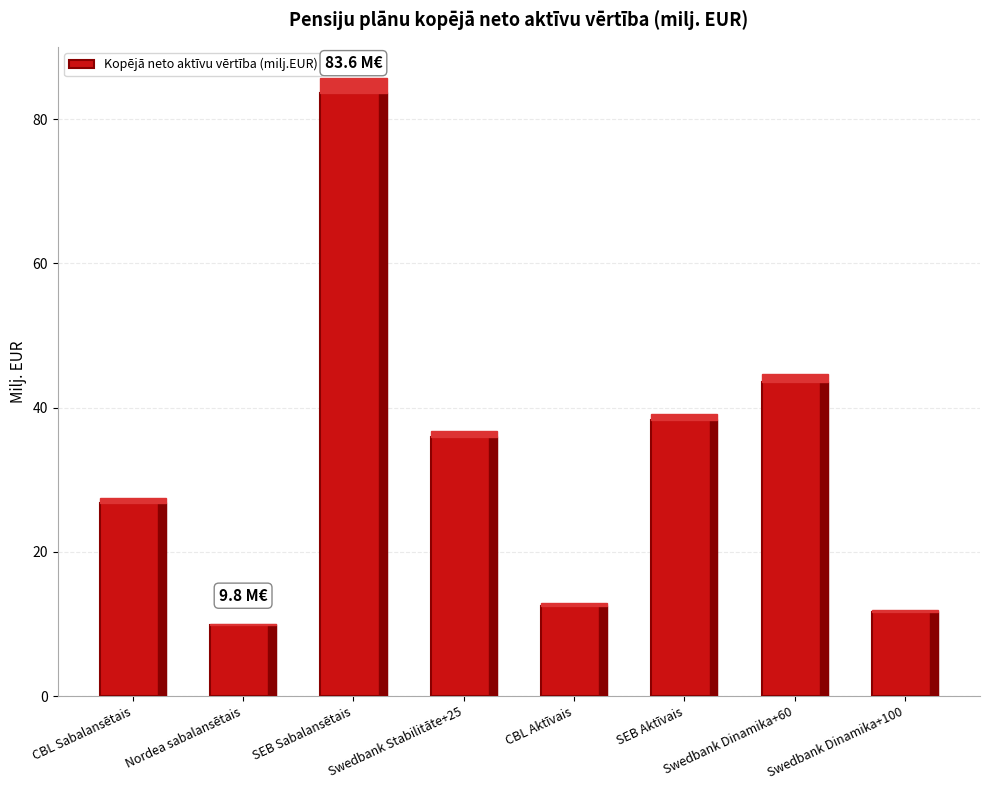

Between CBL Aktīvais and Swedbank Dinamika+60, which is larger?

Swedbank Dinamika+60